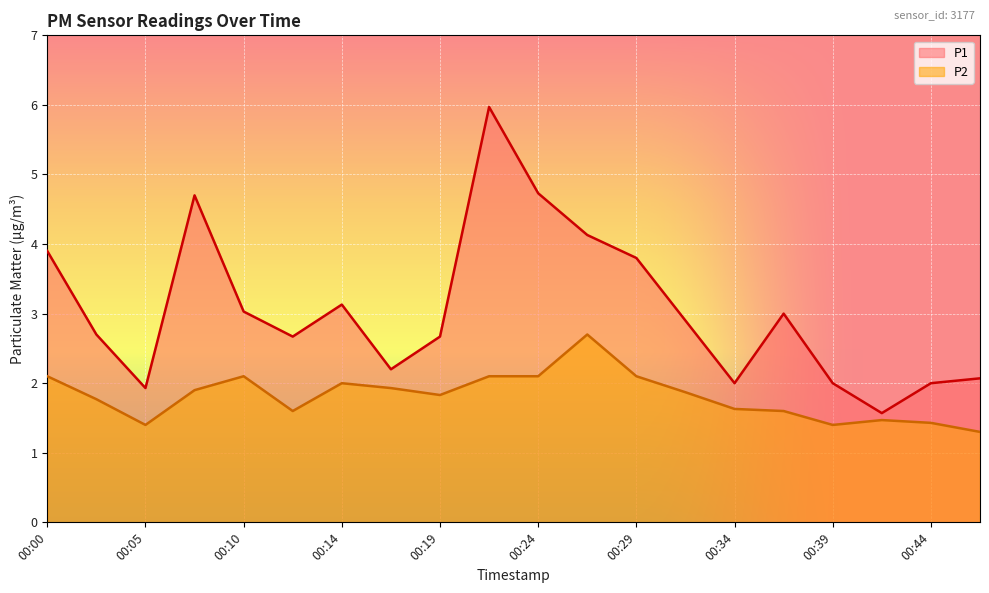

What is the value of the P1 point at the 5th from the left?

3.0